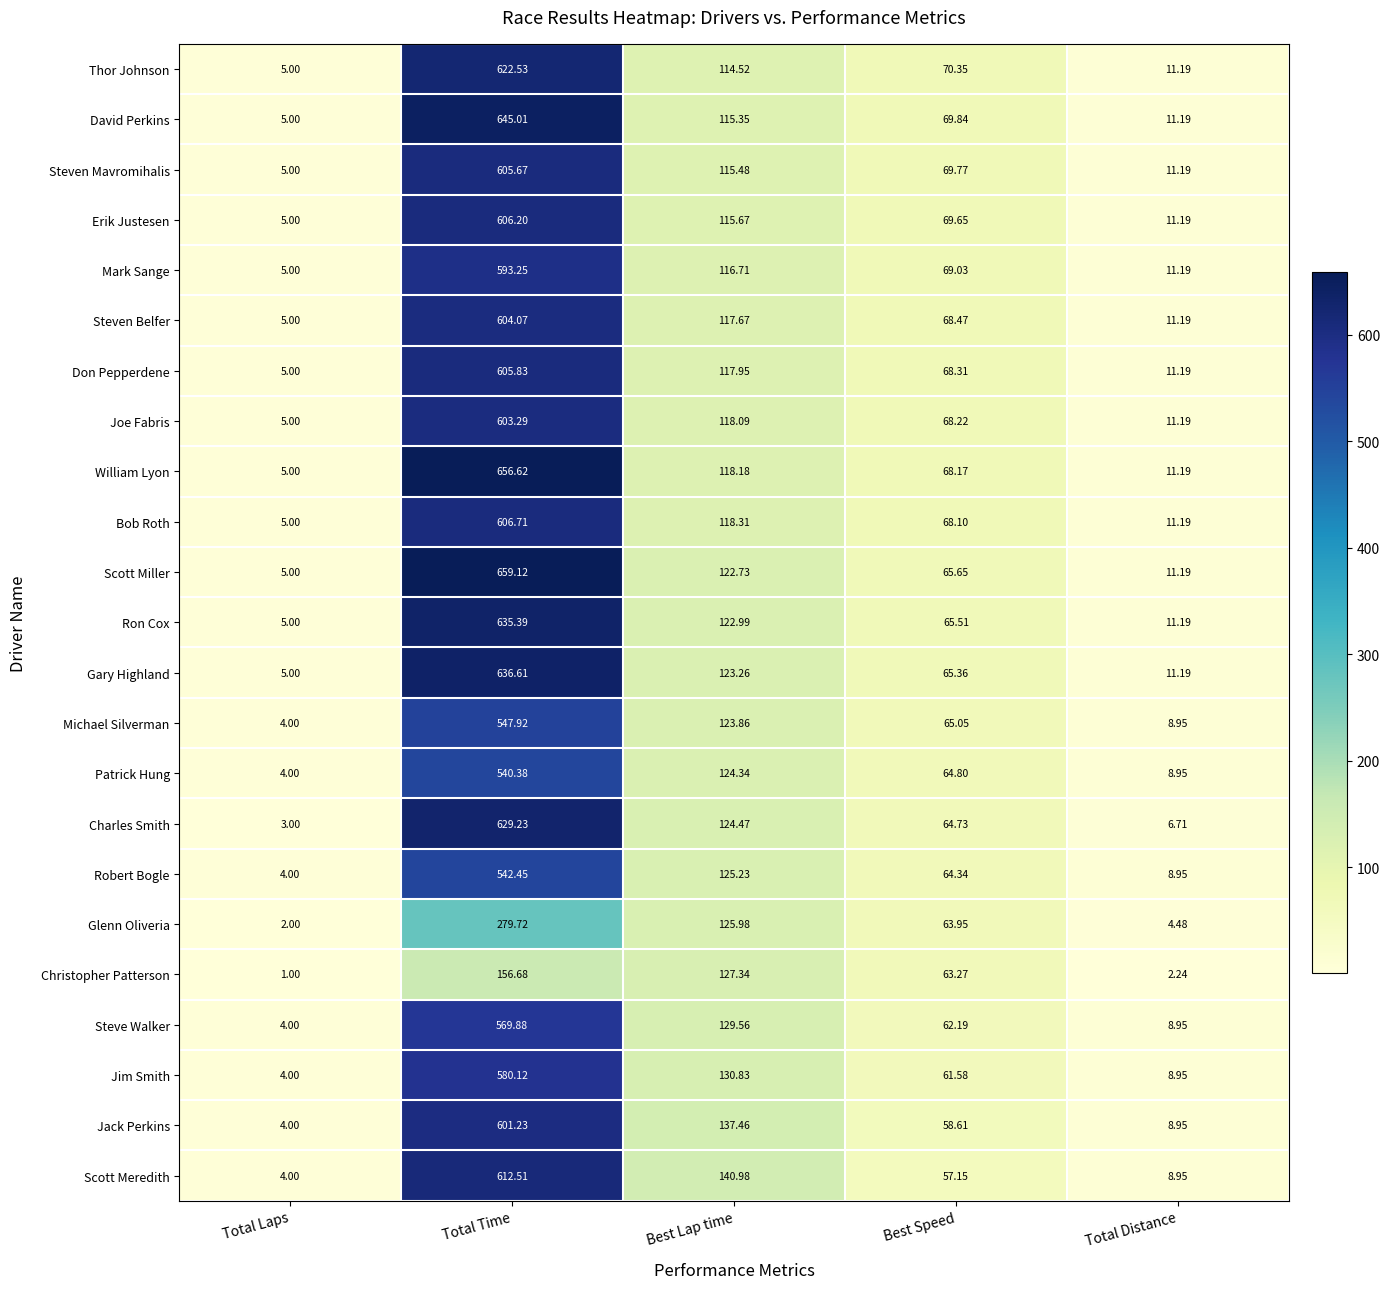

How many series are shown in this chart?

23